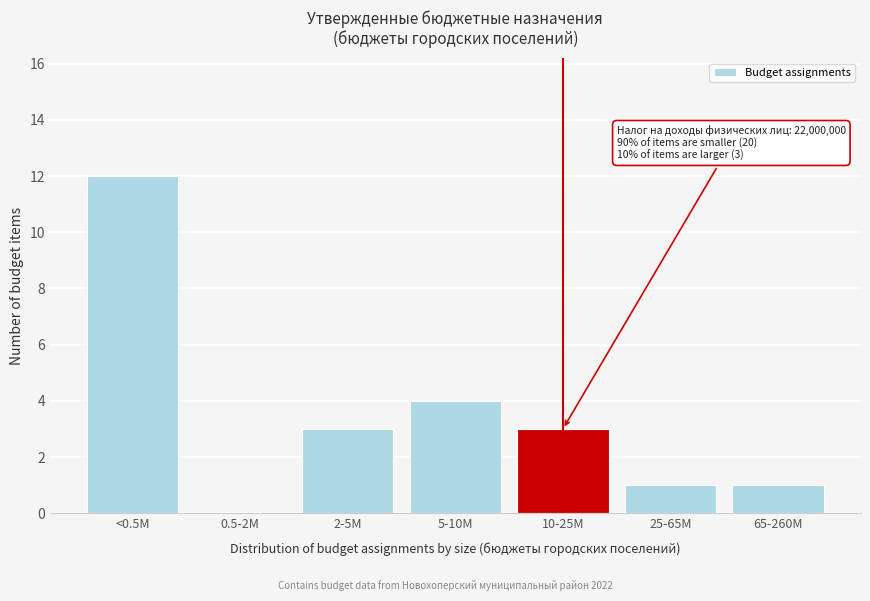

Reading left to right, transcribe all the data shown in this chart.

<0.5M=12	0.5-2M=0	2-5M=3	5-10M=4	10-25M=3	25-65M=1	65-260M=1